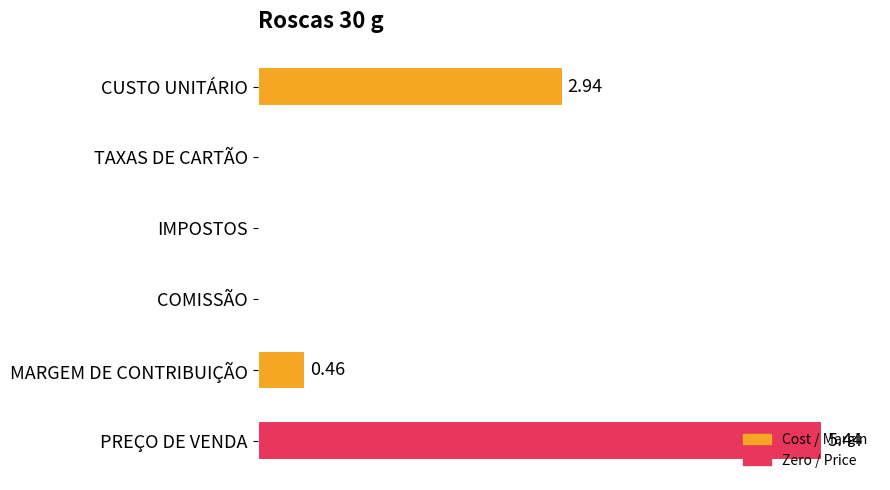

Which has a higher value, CUSTO UNITÁRIO or MARGEM DE CONTRIBUIÇÃO?

CUSTO UNITÁRIO